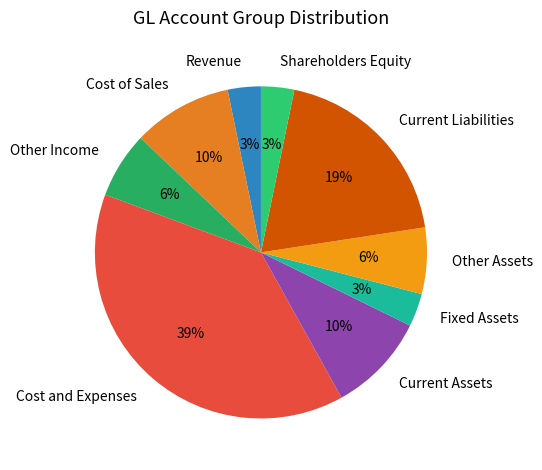

Approximately how many times larger is the value at Fixed Assets compared to Cost of Sales?

0.3